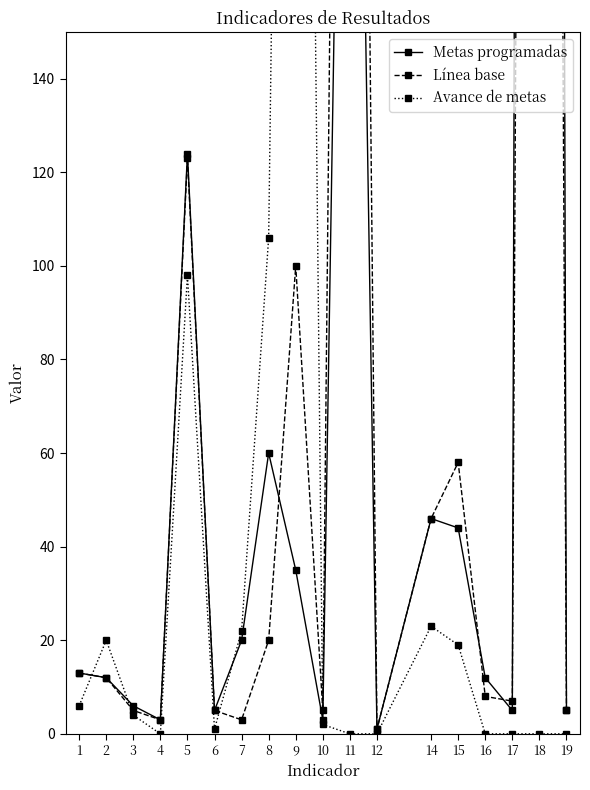

At which label does Metas programadas first exceed 13?

5